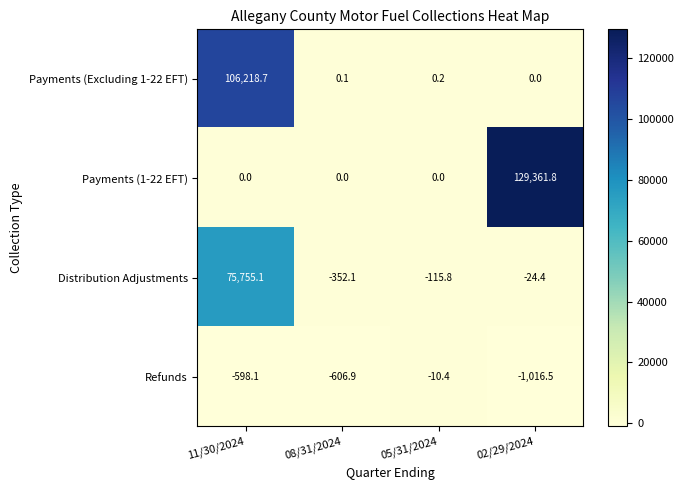

What is the greatest value displayed?

129361.8